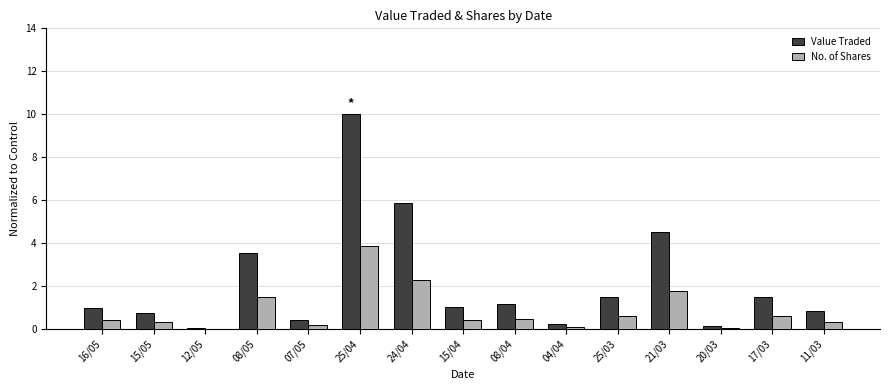

What value does the Value Traded series have at 21/03?

4.5